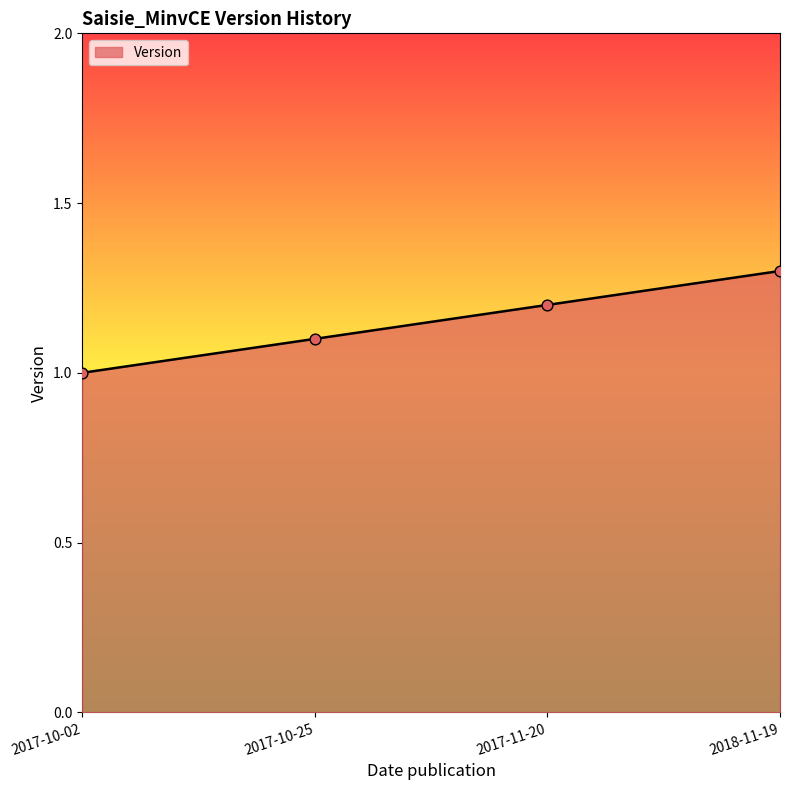

What is the ratio of the value at 2017-11-20 to the value at 2018-11-19?

0.9